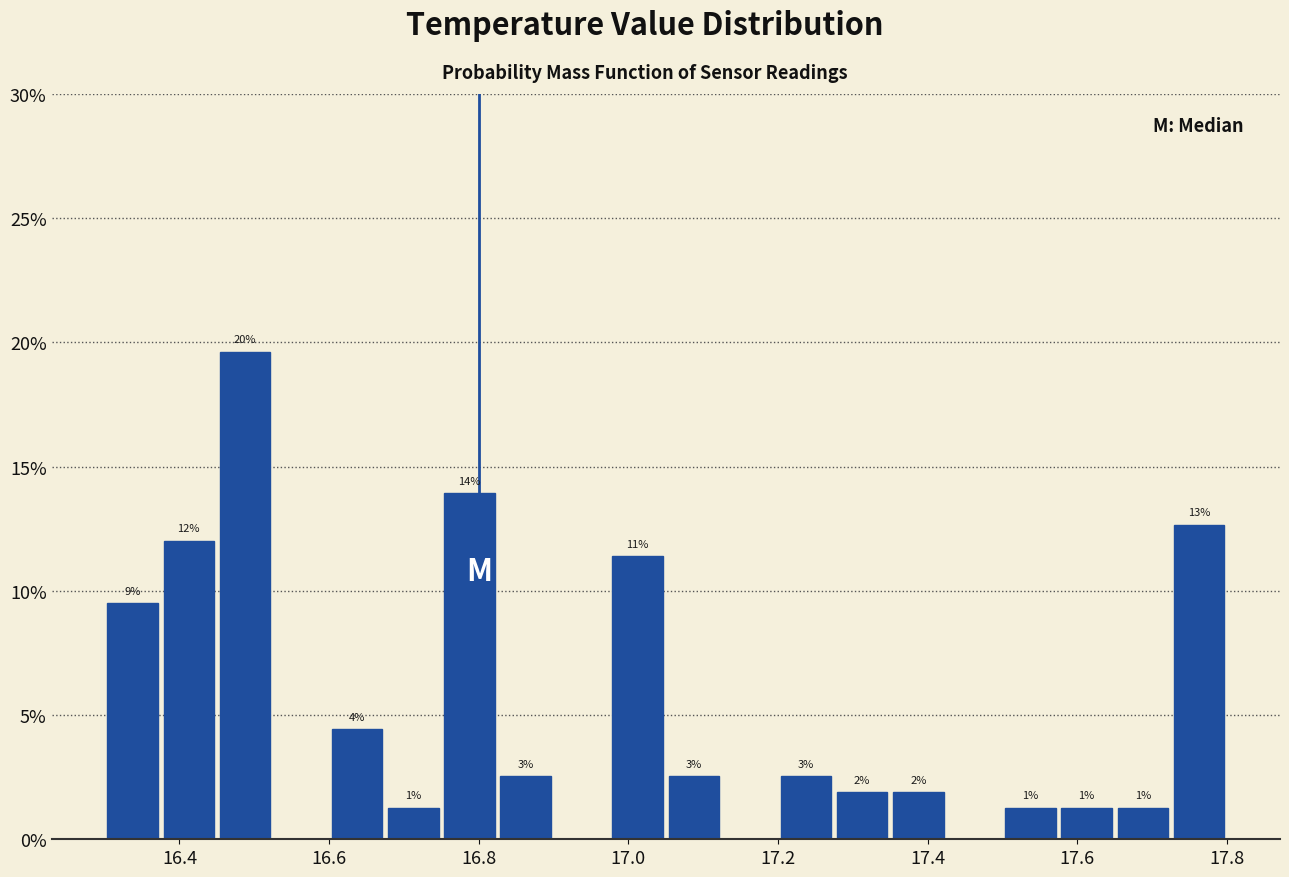

Read against the x-axis, roughly where is the centre of the tallest bar?

16.48